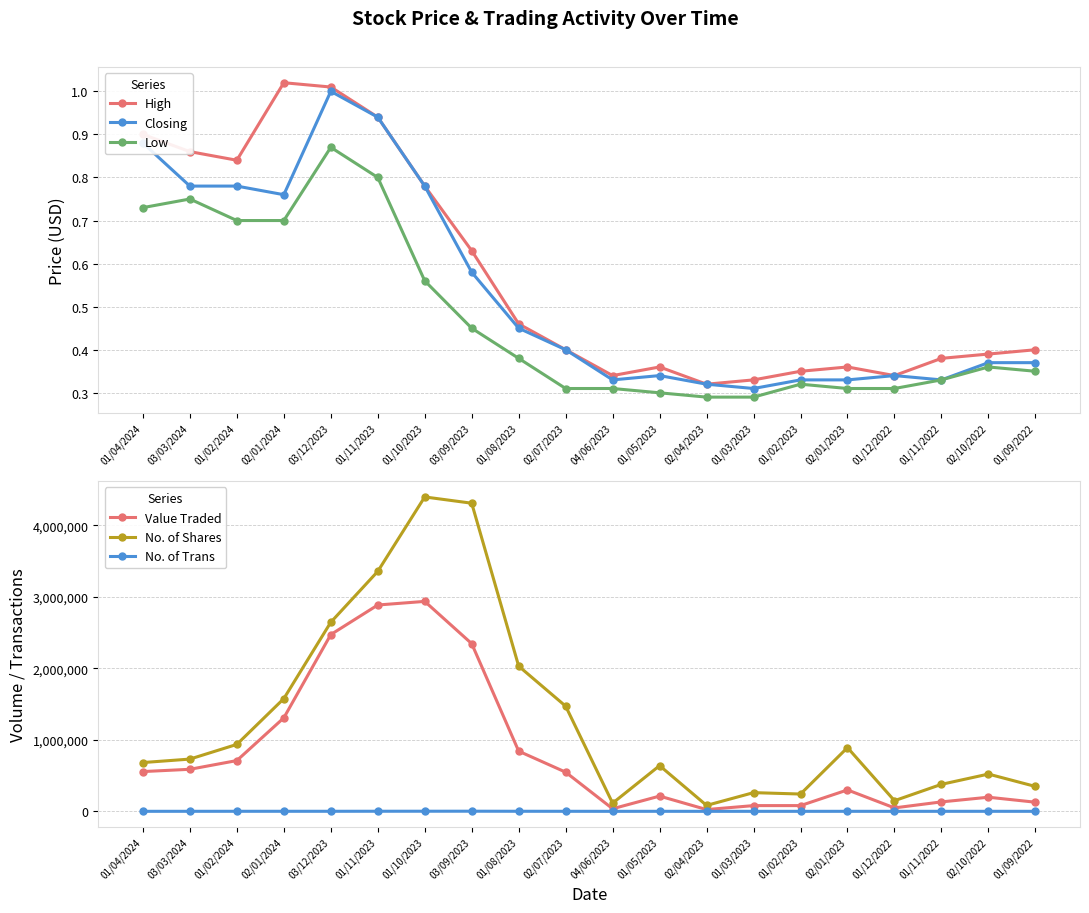

How many lines are shown in the chart?

6